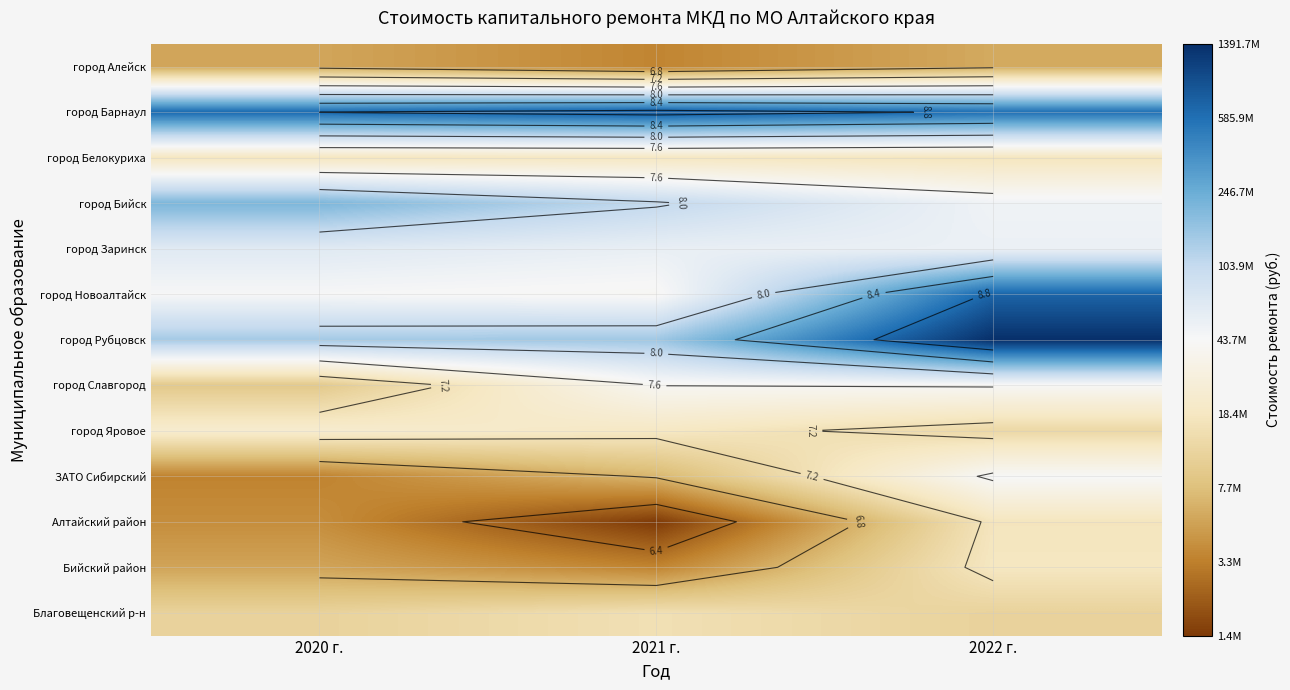

Which category has the highest value across all series?

2022 г.